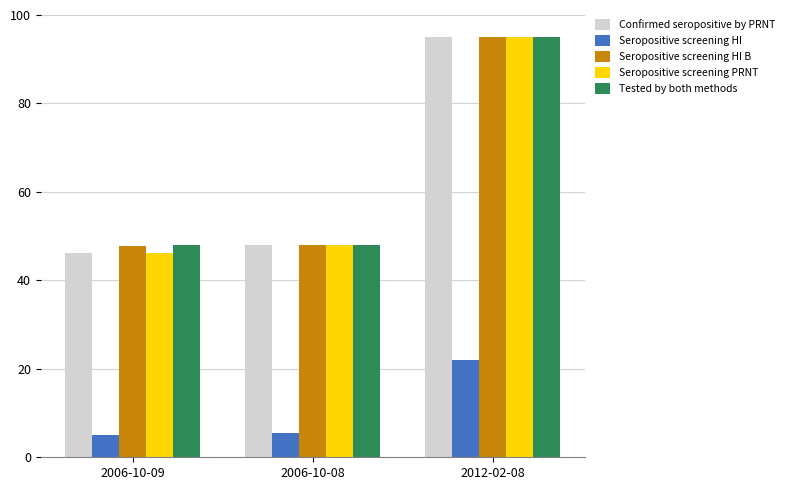

At which category is the sum across all series the highest?

2012-02-08